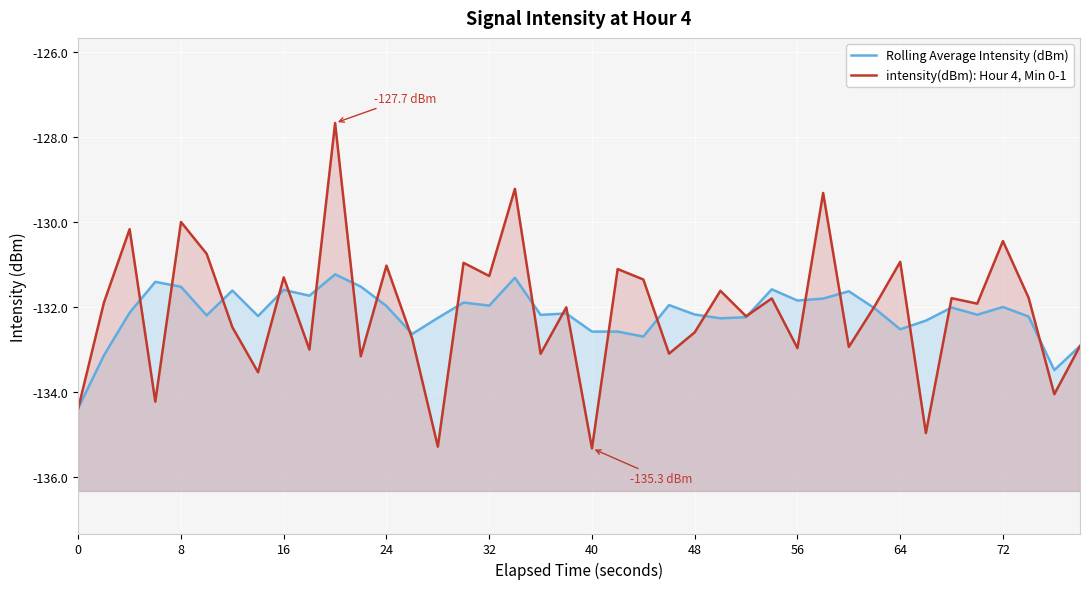

Is the value of Rolling Average Intensity (dBm) at 48 greater than the value of intensity(dBm): Hour 4, Min 0-1 at 13?

Yes